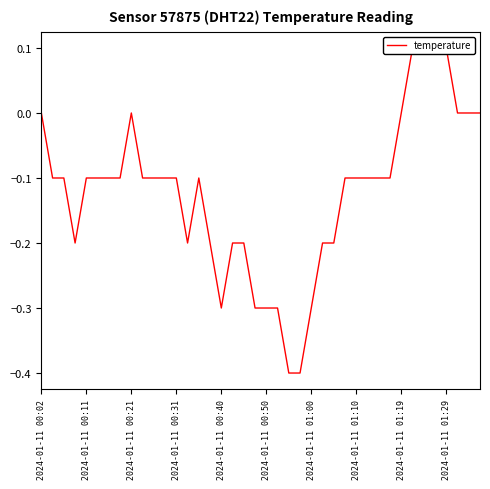

What is the difference between the second highest and second lowest values?

0.5